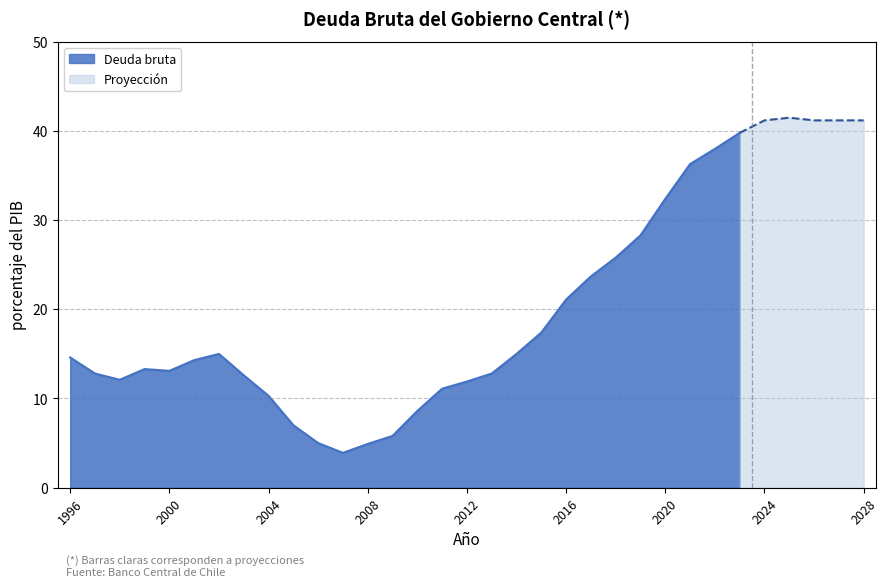

Reading left to right, extract all data points from this chart.

14.6	12.8	12.1	13.3	13.1	14.3	15.0	12.6	10.3	7.0	5.0	3.9	4.9	5.8	8.6	11.1	11.9	12.8	15.0	17.4	21.1	23.7	25.8	28.3	32.4	36.3	38.0	39.8